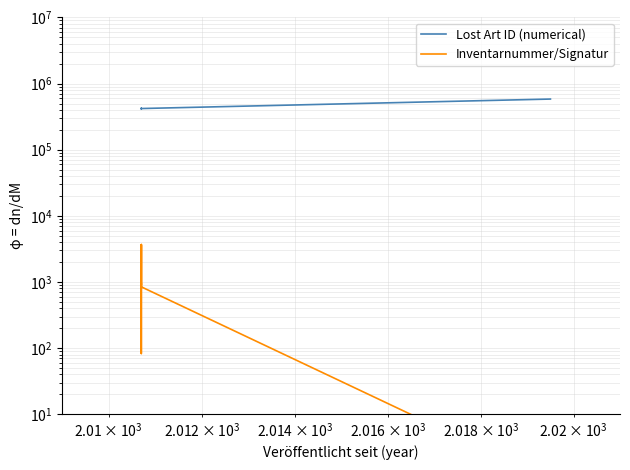

What are all the series names shown in the legend?

Lost Art ID (numerical), Inventarnummer/Signatur